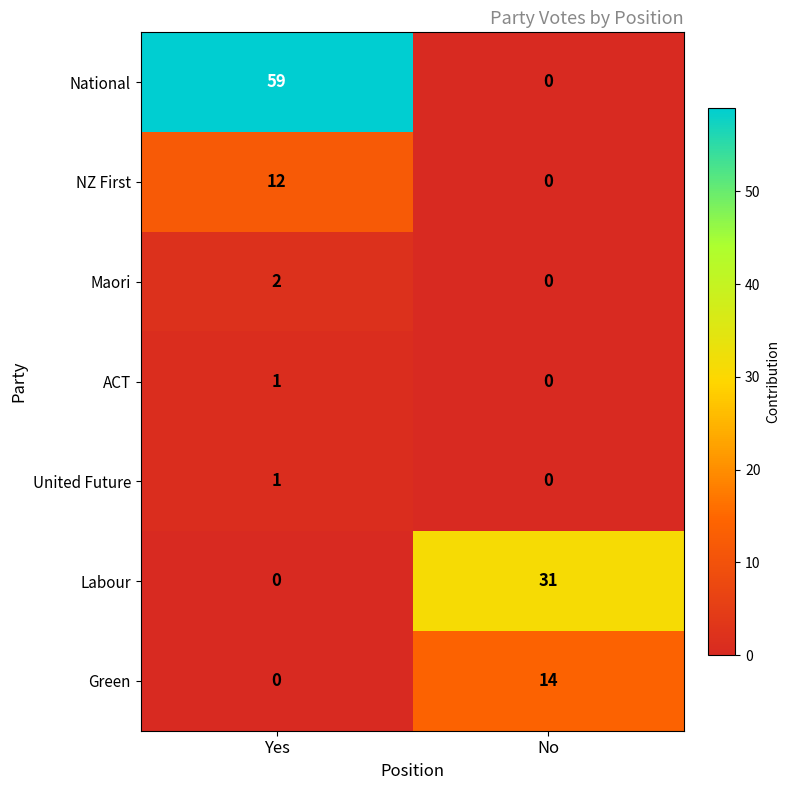

Reading left to right, what are all the values shown in this chart?

National: 59	0
NZ First: 12	0
Maori: 2	0
ACT: 1	0
United Future: 1	0
Labour: 0	31
Green: 0	14